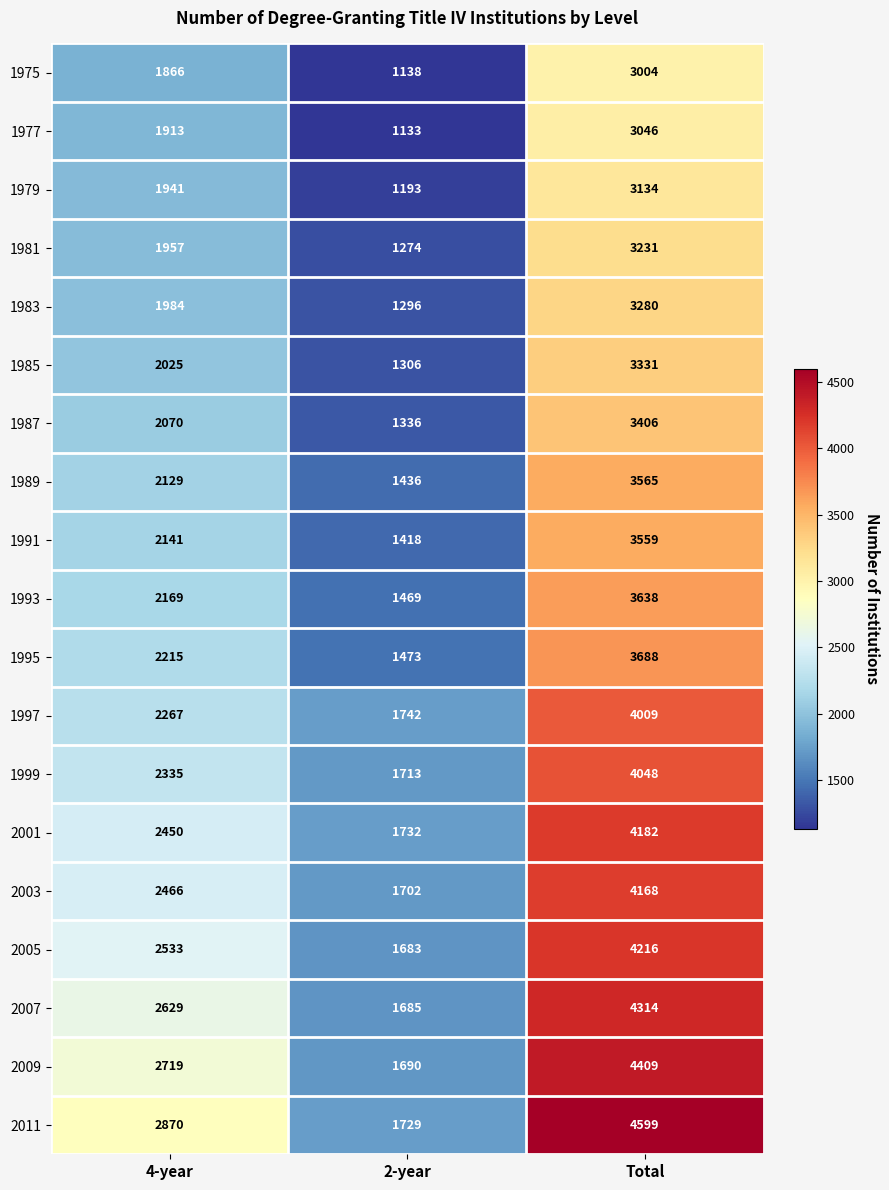

At how many categories does at least one series exceed 2081?

2